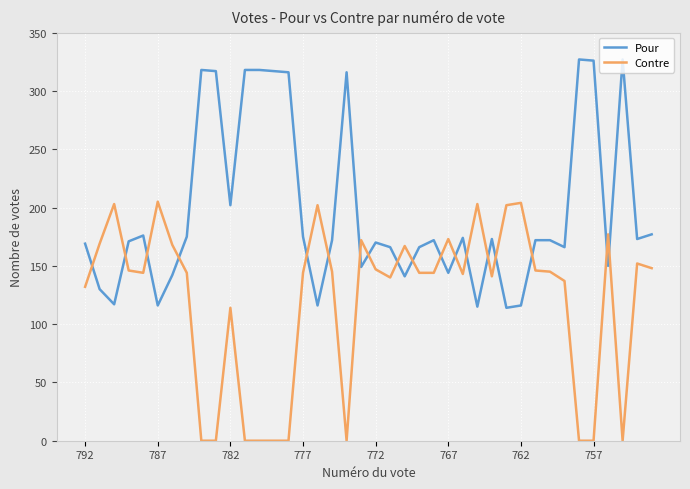

List the series in order of their peak value, lowest first.

Contre, Pour